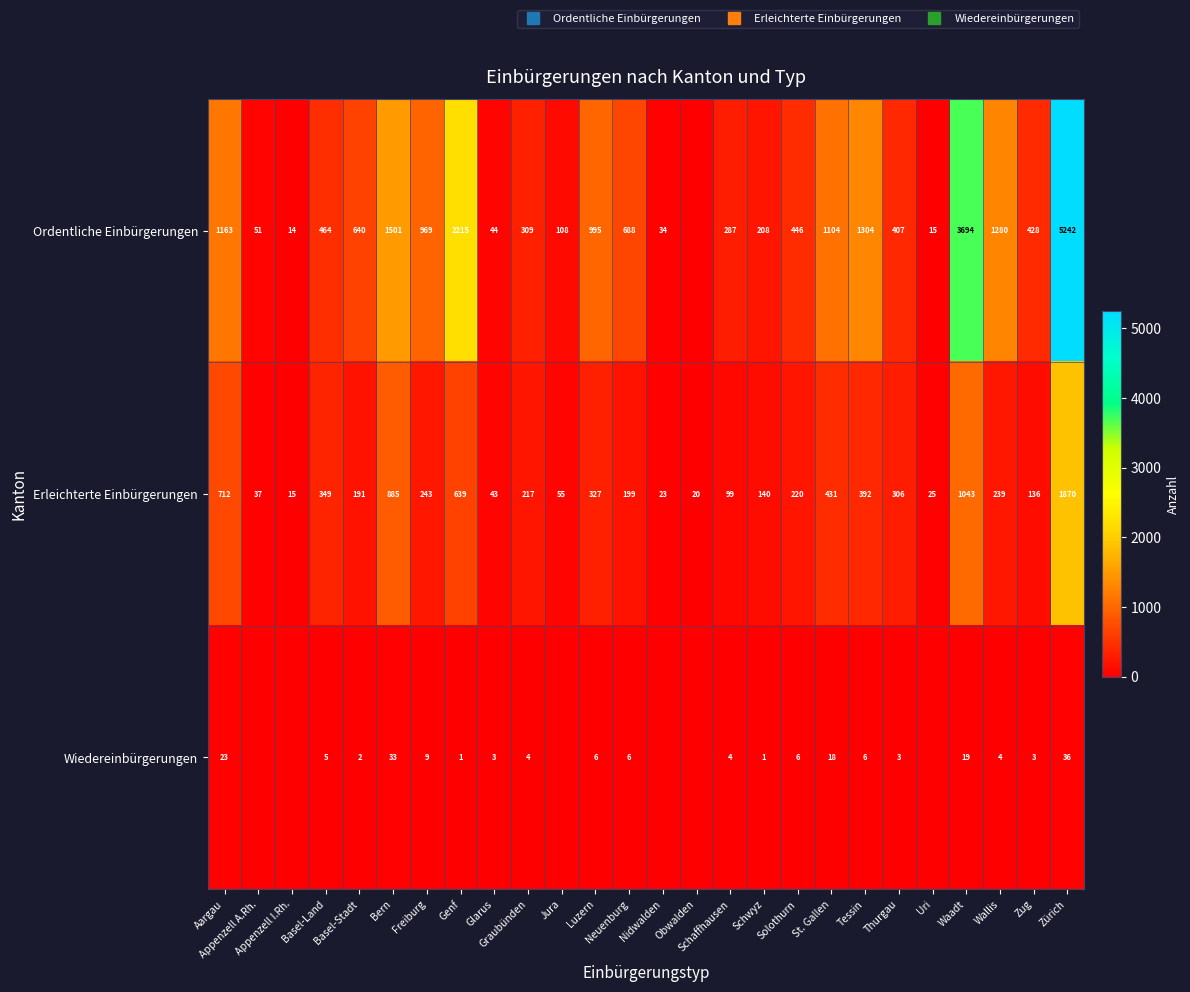

What is the difference between the highest and lowest values at Graubünden?

305